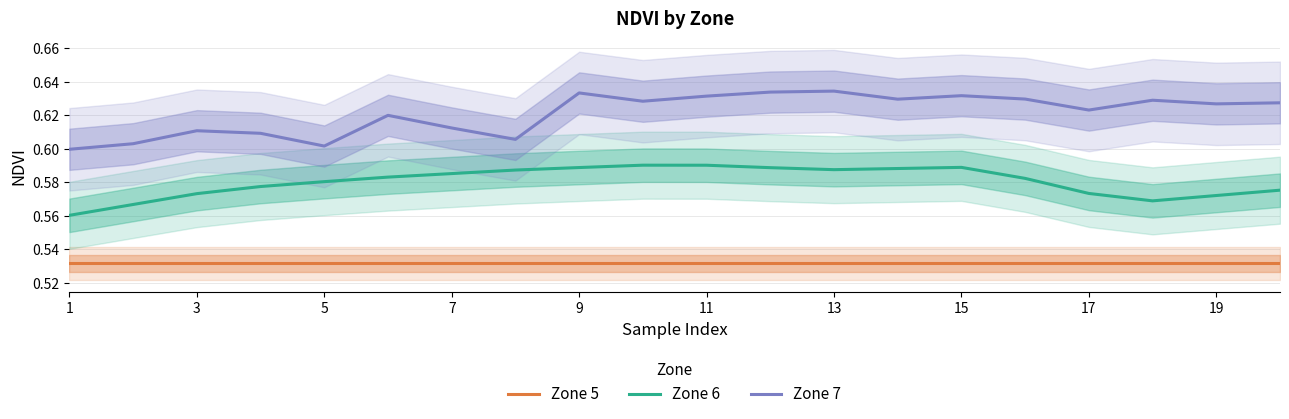

What is the maximum value shown in the chart?

0.6